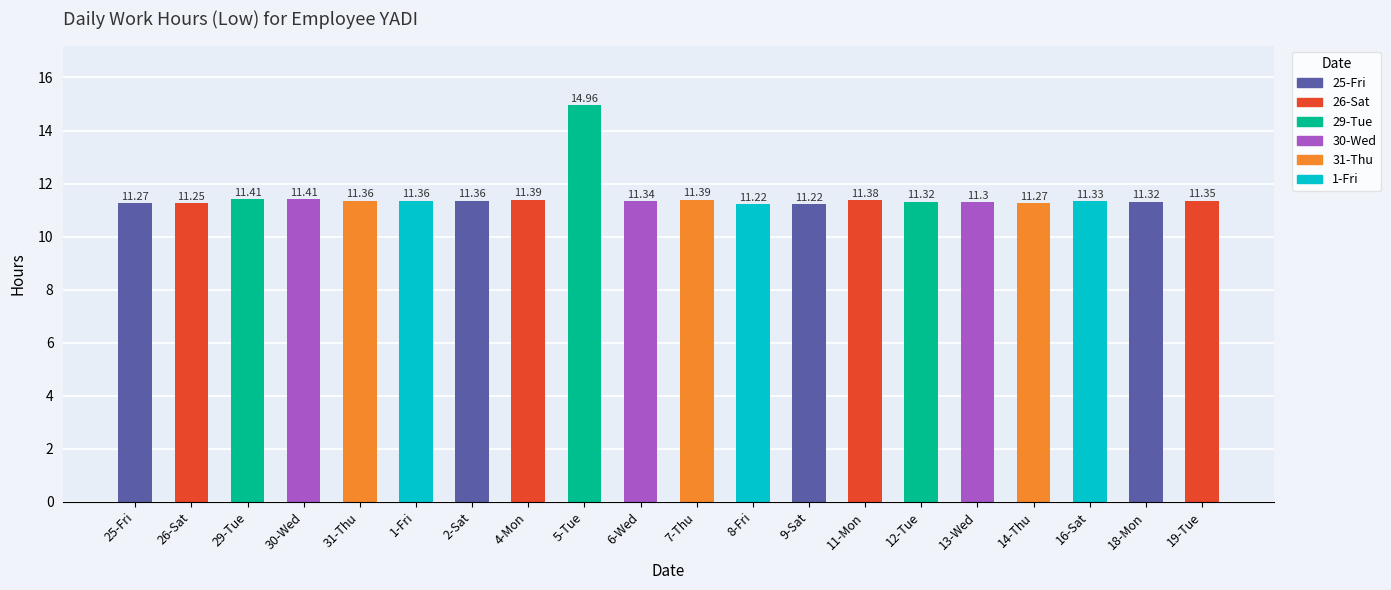

What is the average value?

11.5